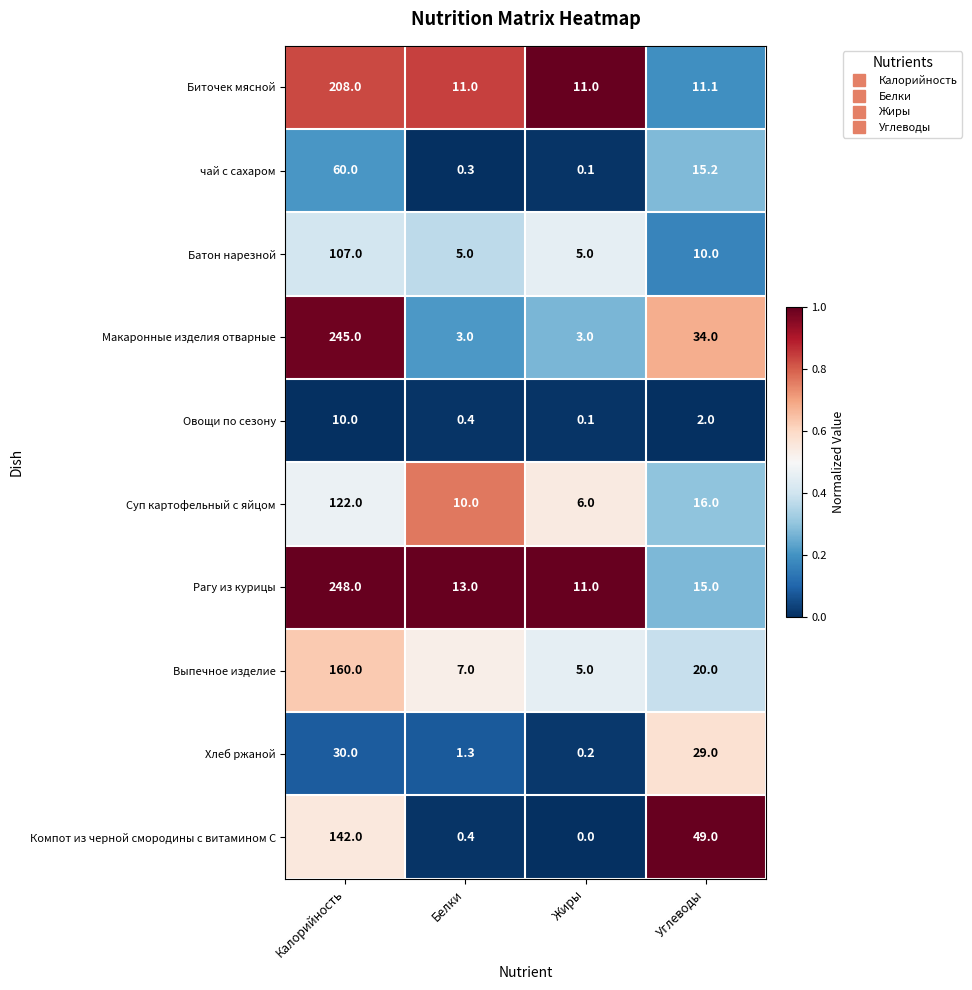

What is the difference between the second highest and second lowest values in the Овощи по сезону series?

1.6